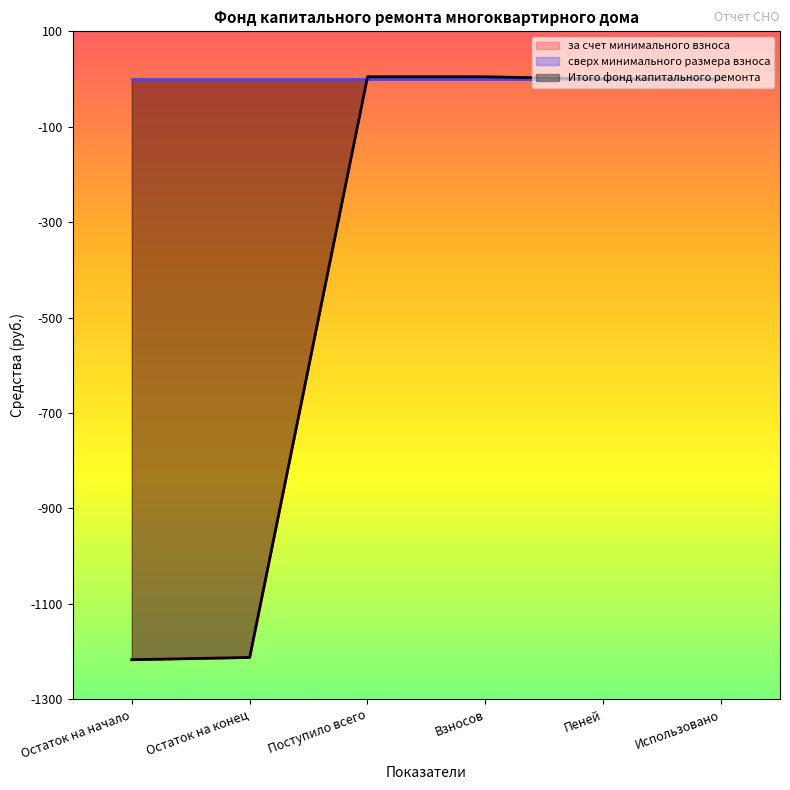

Which category has the lowest value across all series?

Остаток на начало